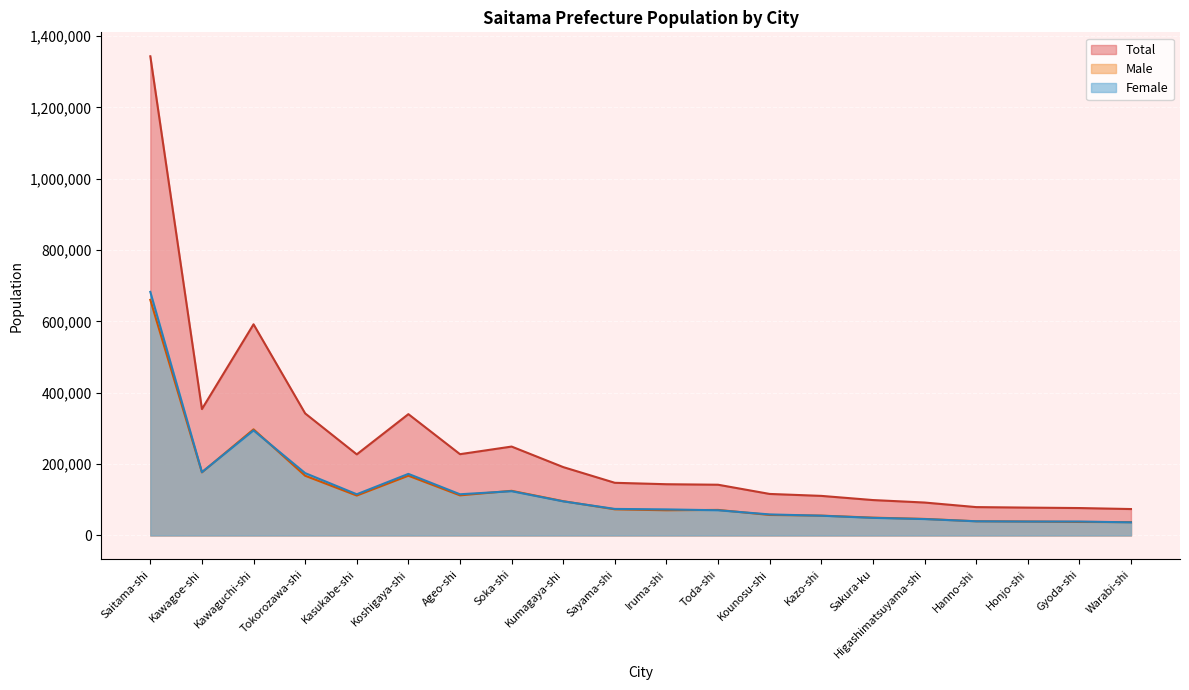

What is the maximum value shown in the chart?

1343541